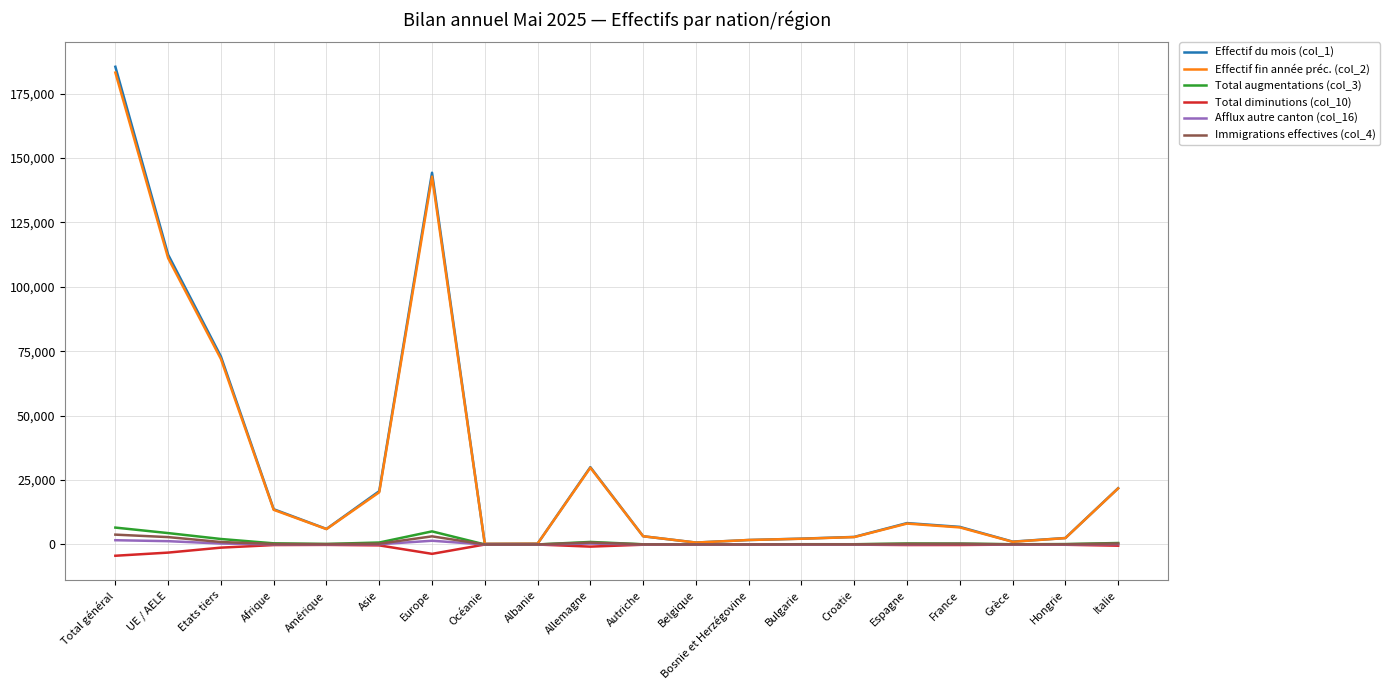

At which category is the sum across all series the highest?

Total général